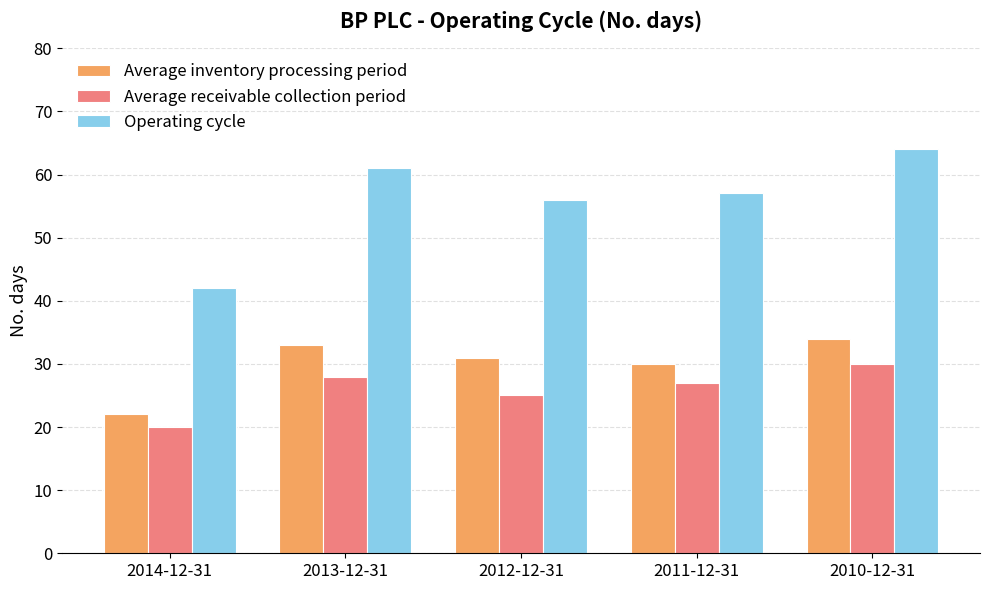

What is the difference between the Operating cycle values at 2011-12-31 and 2013-12-31?

4